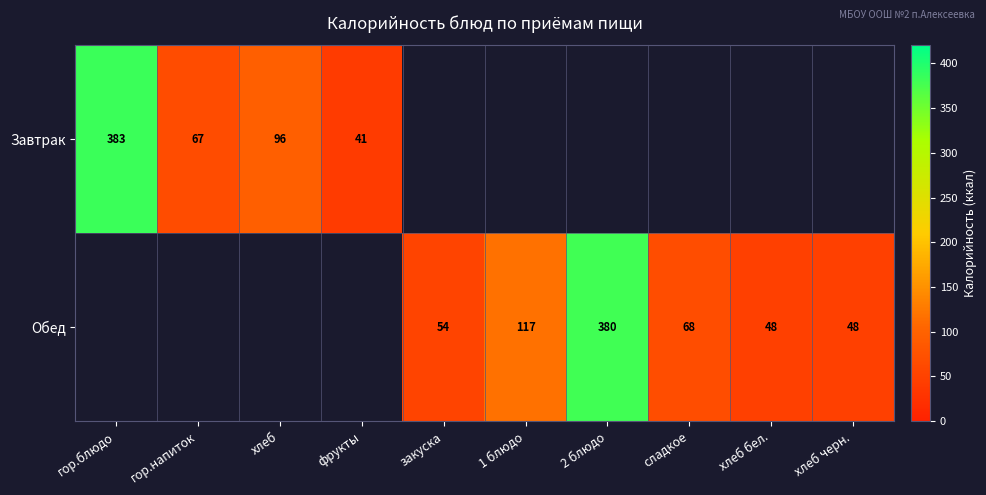

The Завтрак series shows 96 at хлеб. True or false?

True